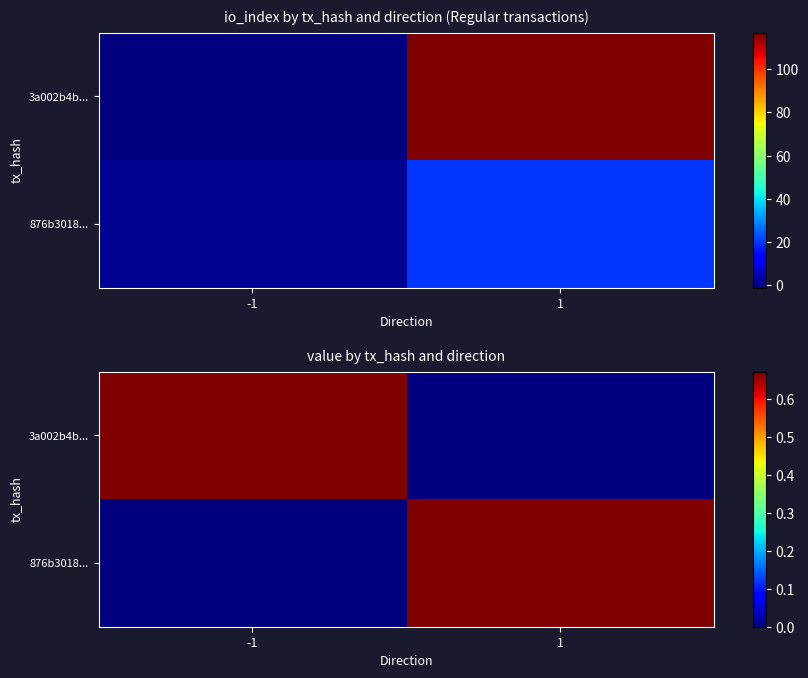

Is it true that 3a002b4b... equals 0.0 at 1?

True